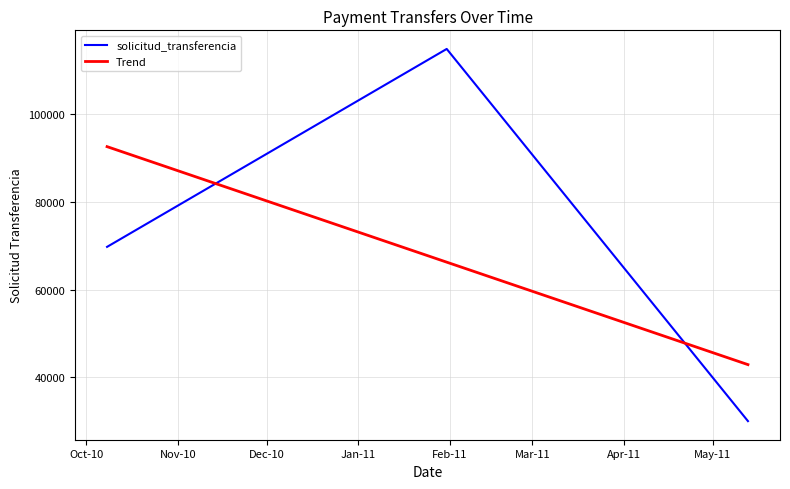

Count the number of data series in this chart.

1